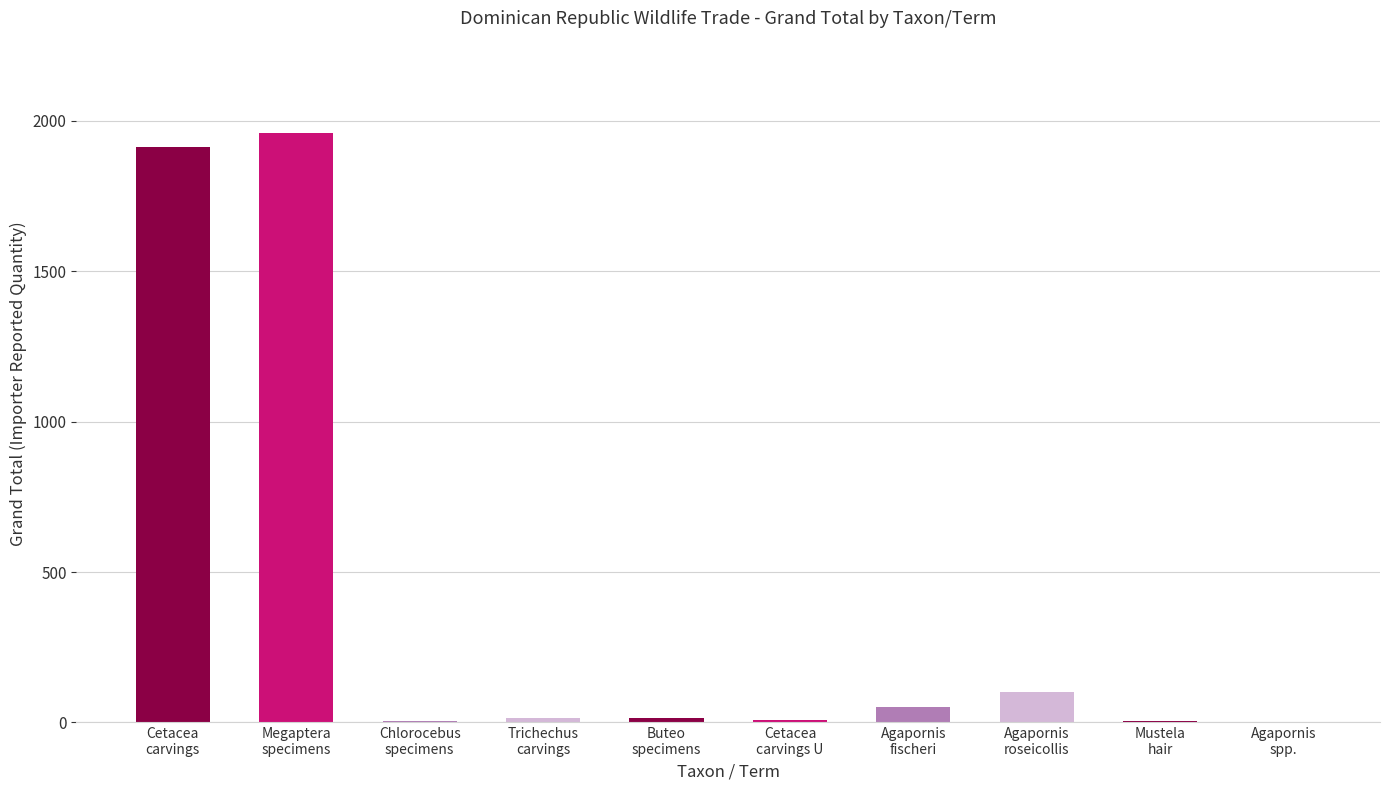

What is the sum of all values?

4067